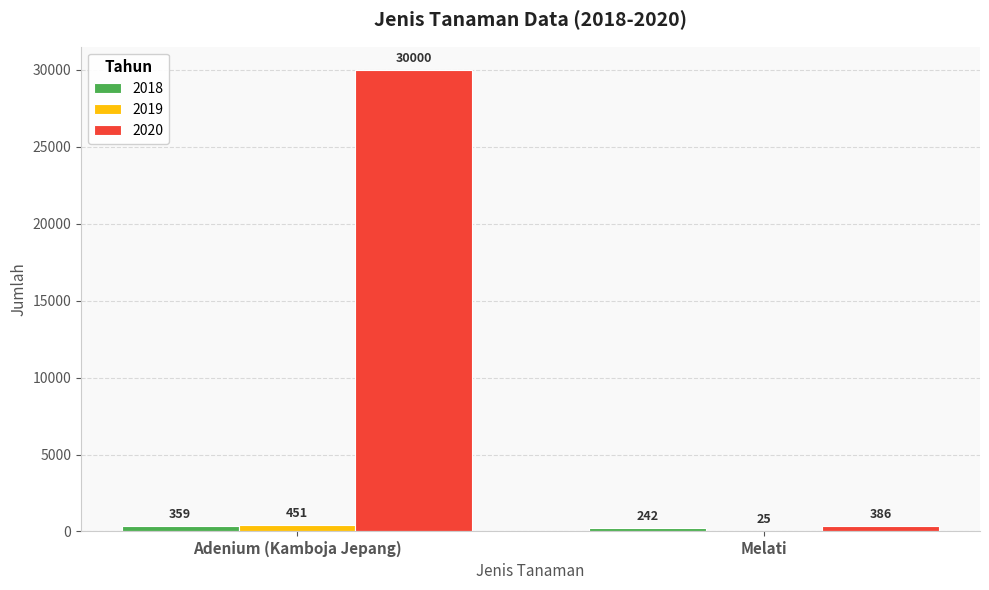

What is the difference between the 2018 values at Melati and Adenium (Kamboja Jepang)?

117